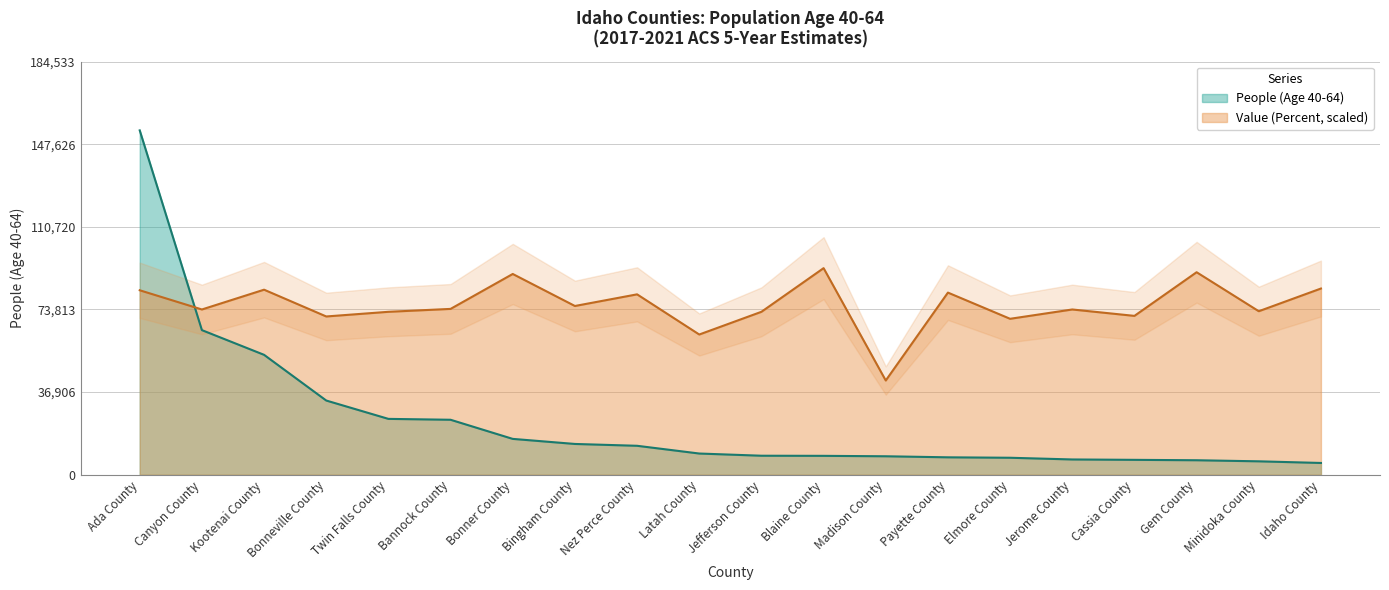

What value does the Value (Percent) series have at Blaine County?

92266.8